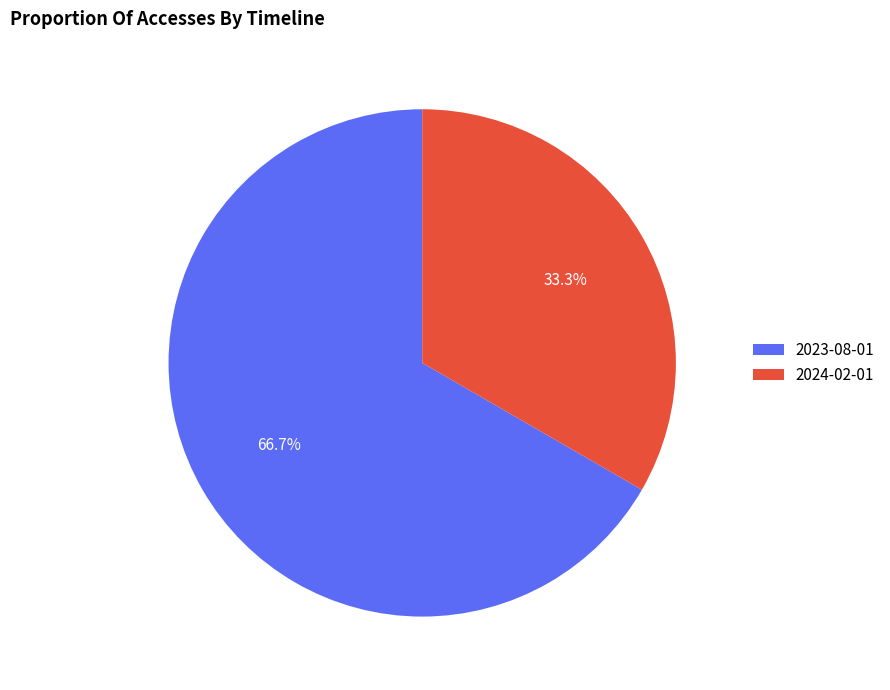

To the nearest percent, what is the combined percentage of 2023-08-01 and 2024-02-01?

100%